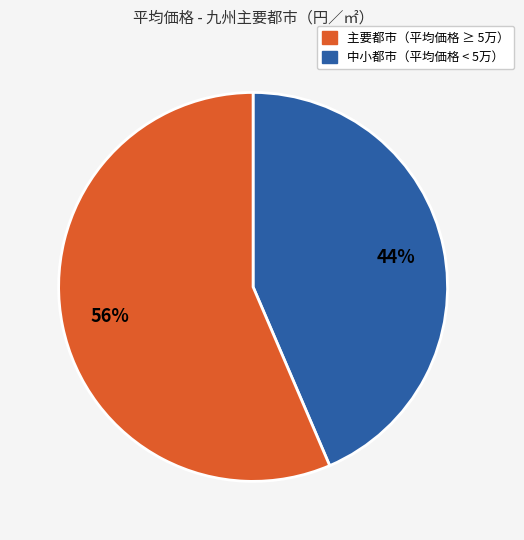

To the nearest percent, what is the average slice percentage?

50%